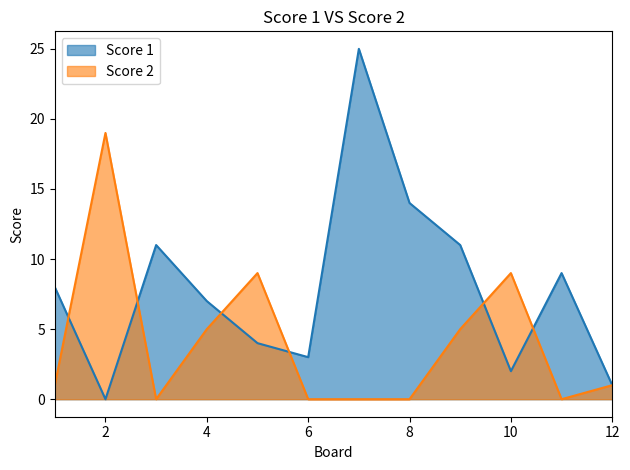

Reading left to right, transcribe all the data shown in this chart.

Score 1: 1=8	2=0	3=11	4=7	5=4	6=3	7=25	8=14	9=11	10=2	11=9	12=1
Score 2: 1=1	2=19	3=0	4=5	5=9	6=0	7=0	8=0	9=5	10=9	11=0	12=1